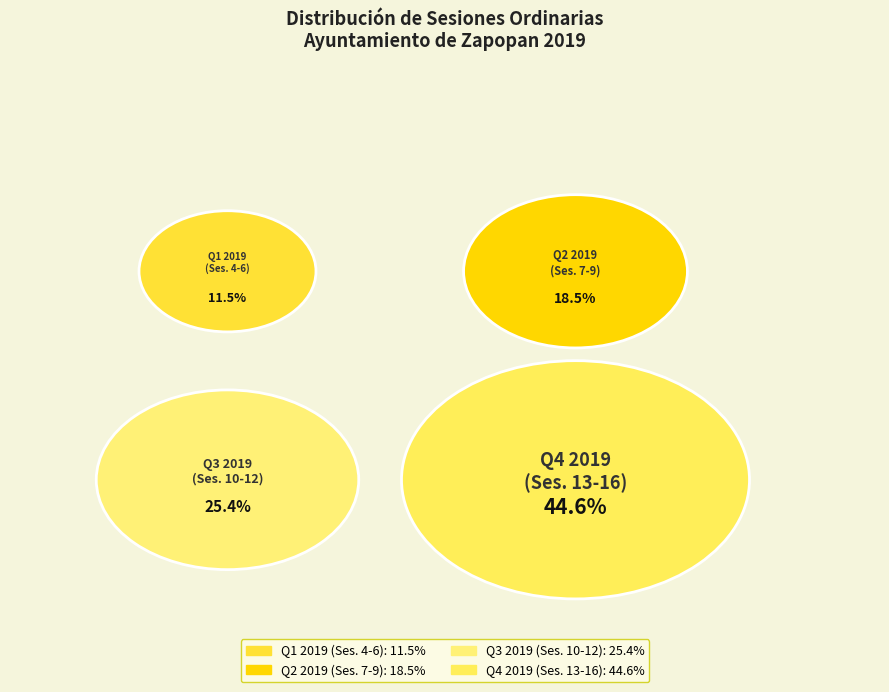

Is Sesión 11 the majority of the pie?

No